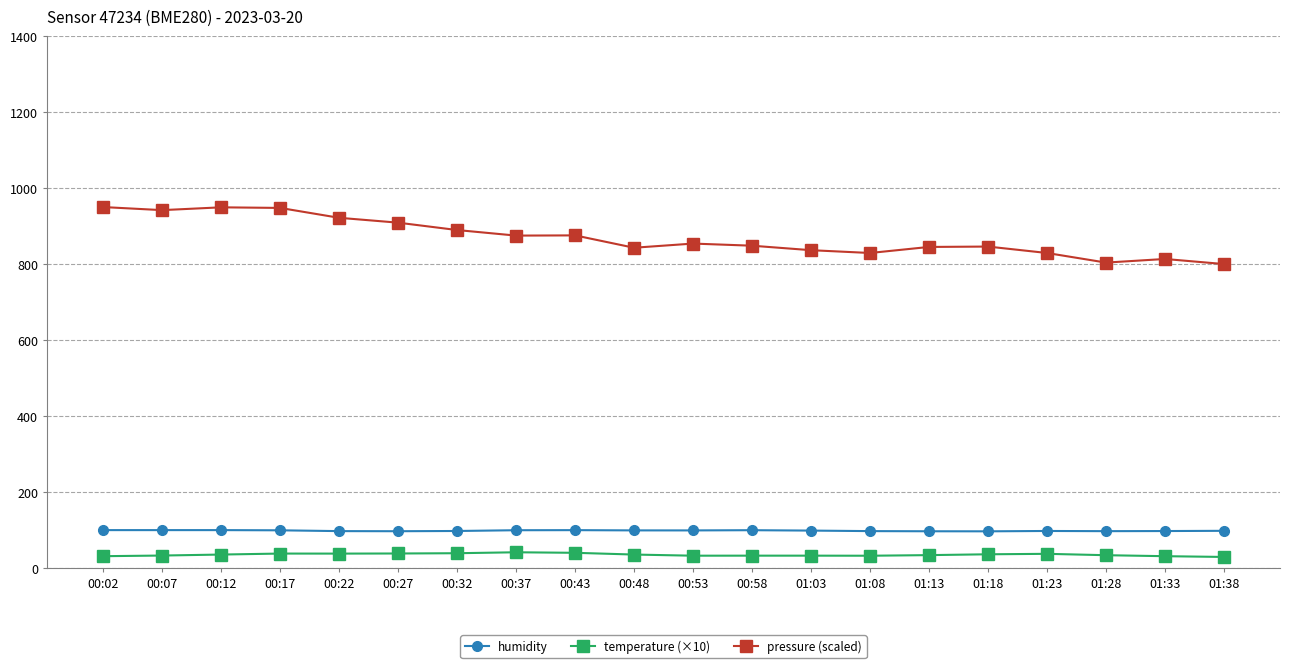

At how many categories does at least one series exceed 59?

20